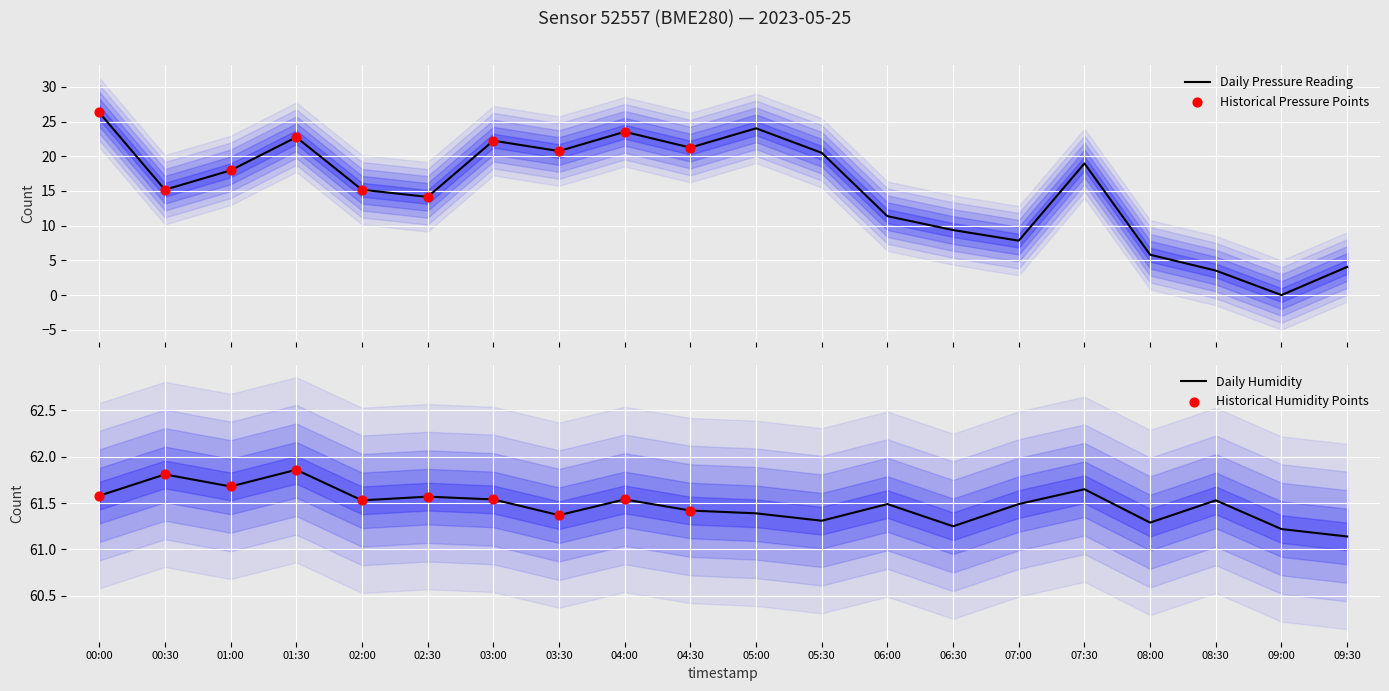

Which series has the largest total across all categories?

humidity